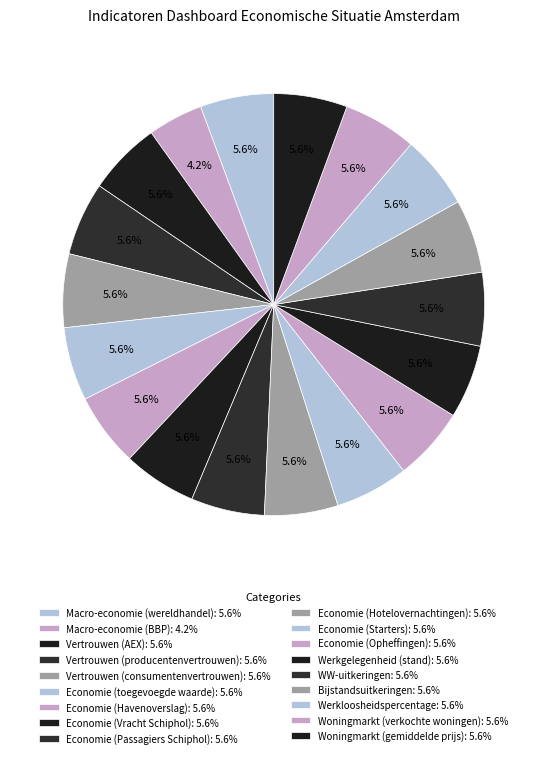

Count the number of slices in the pie.

18